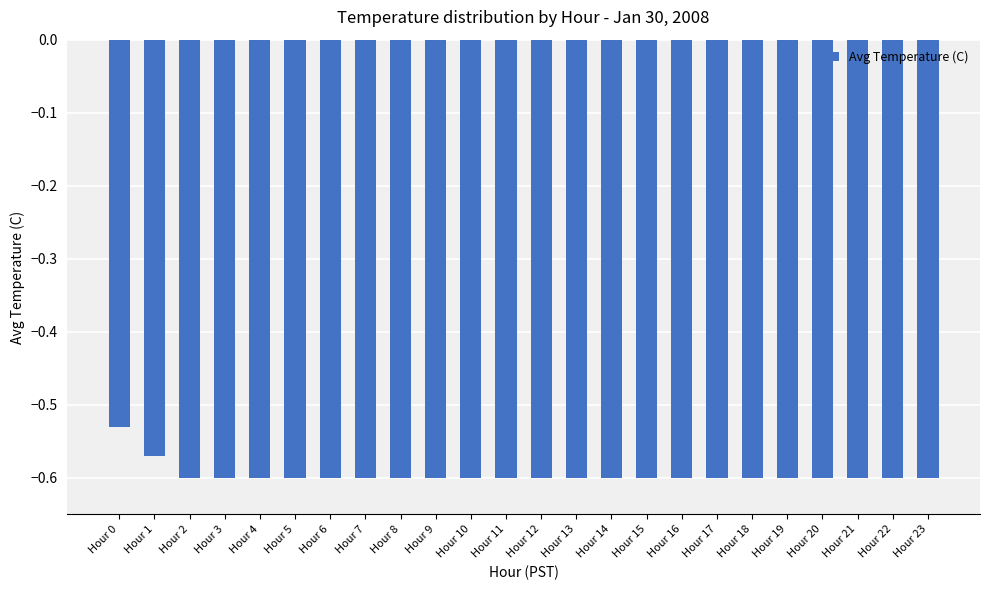

Which category has the highest value across all series?

Hour 0